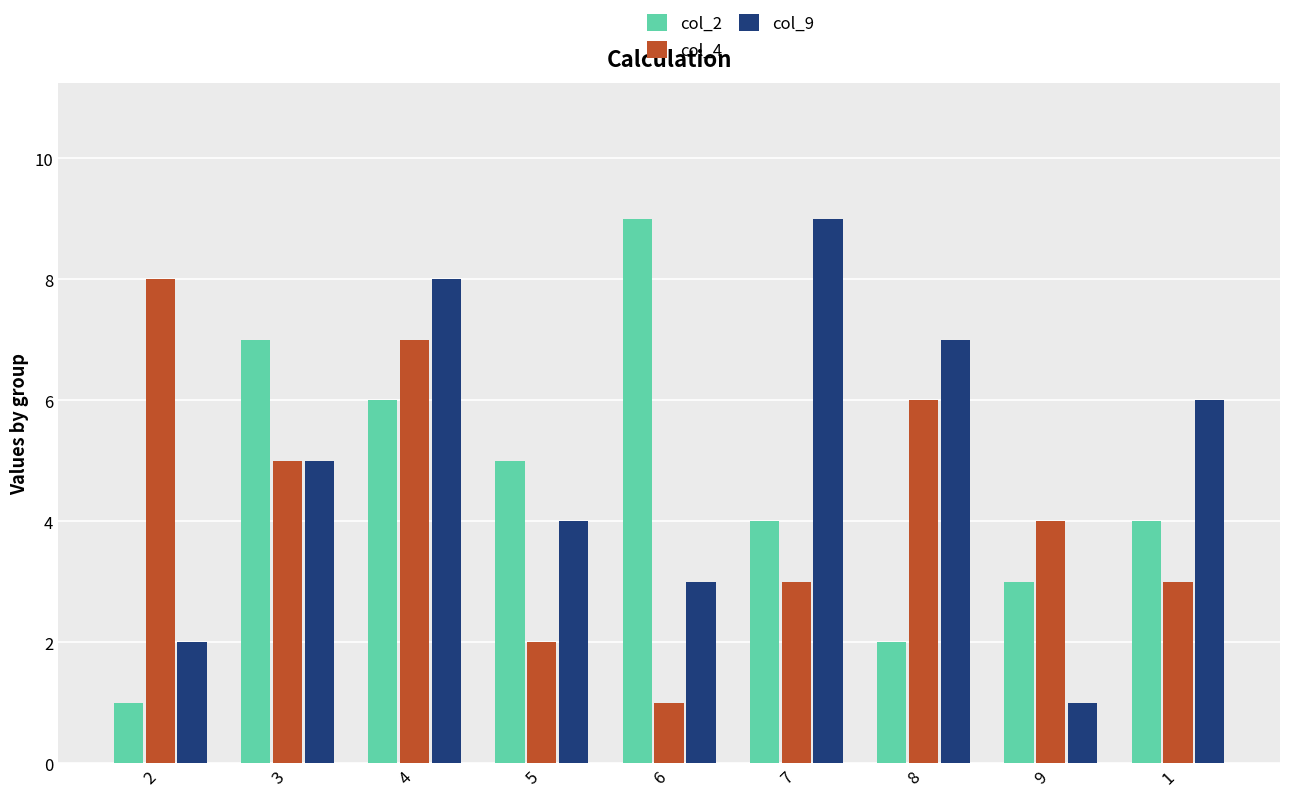

Is it true that col_9 equals 8 at 4?

True